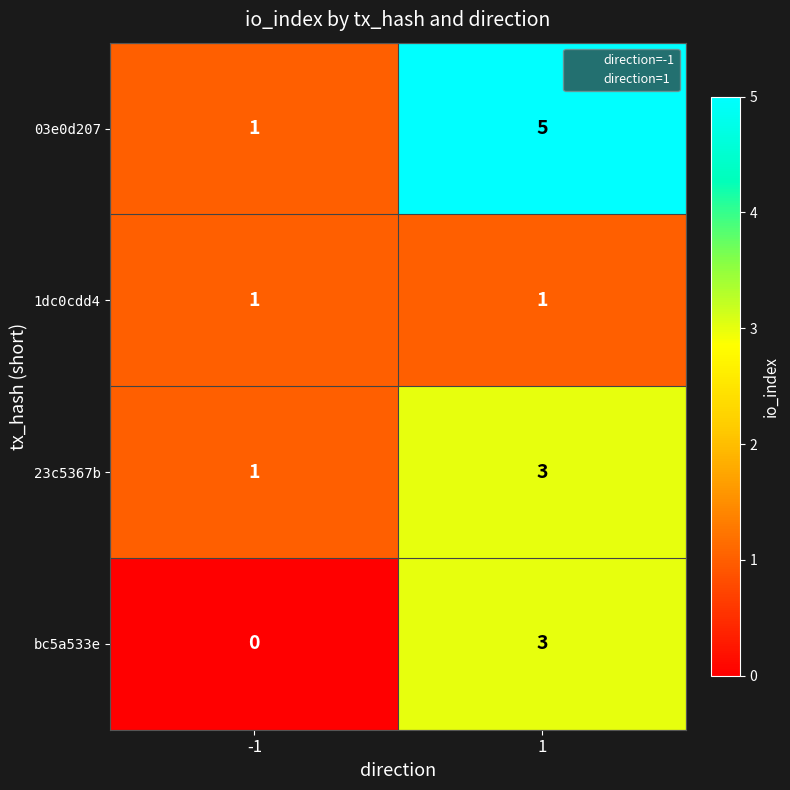

What is the sum of the bc5a533e values at 1 and -1?

3